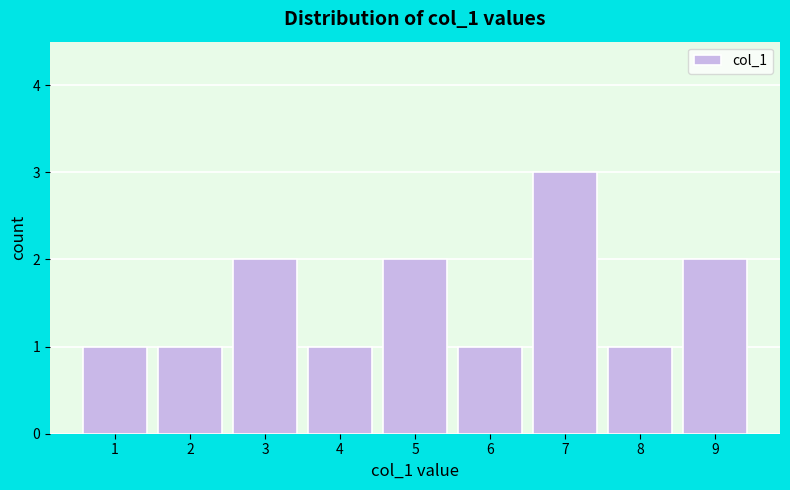

What is the height of the bar covering 7.5 to 8.5 on the x-axis? The values are not printed on the chart, so give them approximately, as read against the axis.

1